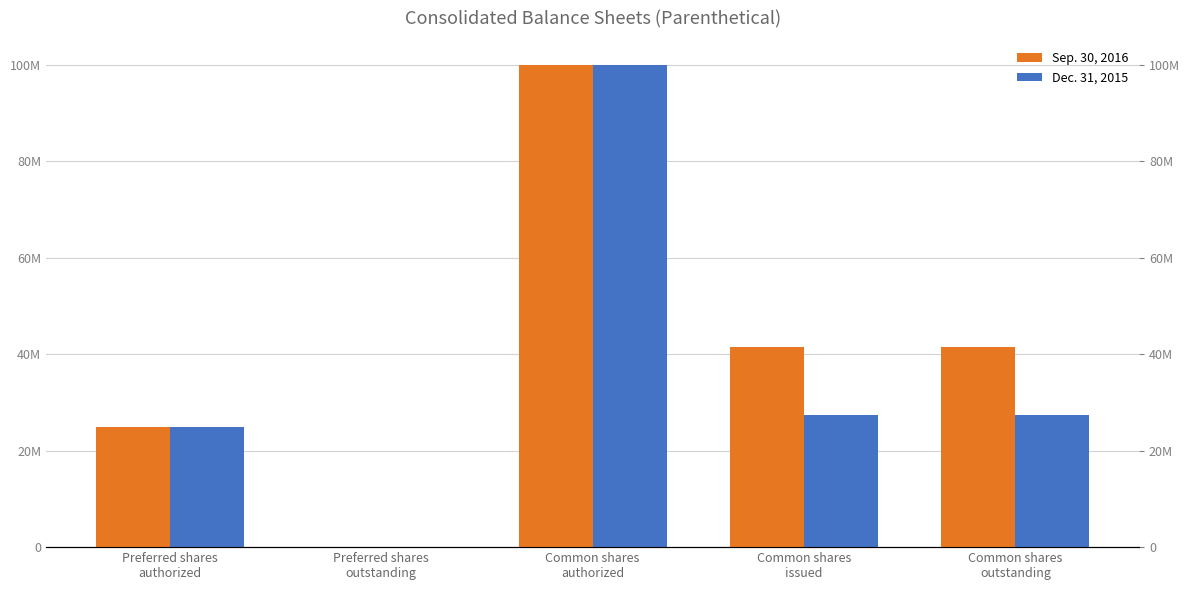

Where is Dec. 31, 2015 nearest to the value 50000000?

Common shares
issued